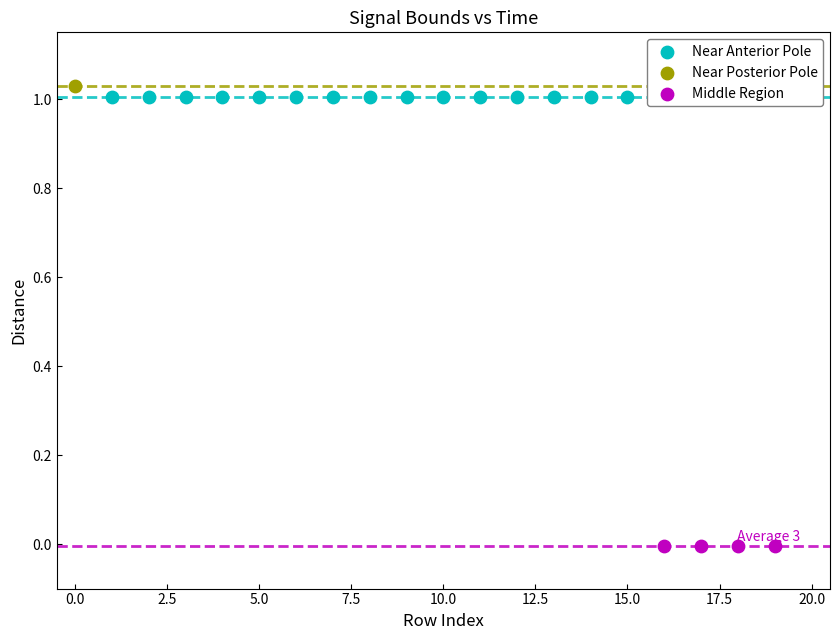

Which series contains the lowest Y value?

Middle Region